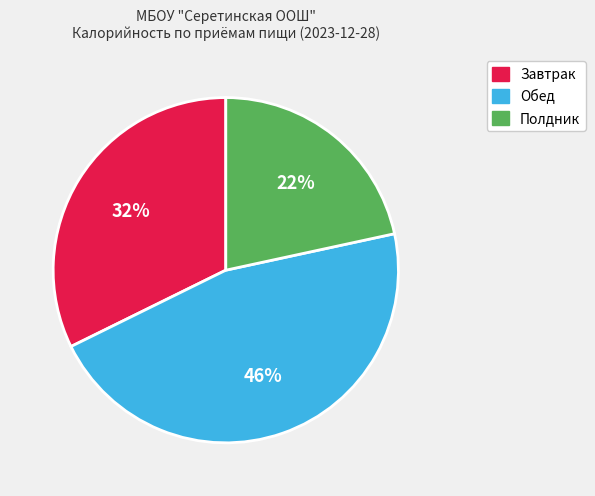

To the nearest percent, what is the difference between the largest and smallest slice percentages?

24%